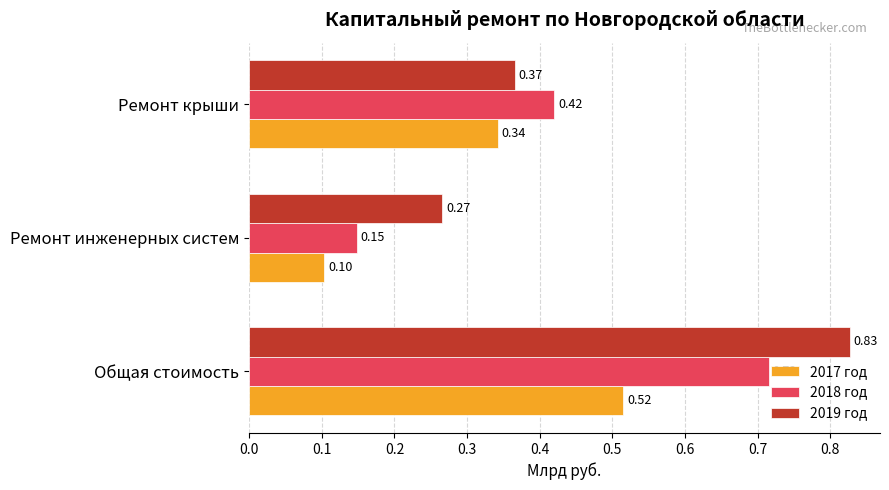

At which category does the chart reach its minimum across all series?

Ремонт инженерных систем